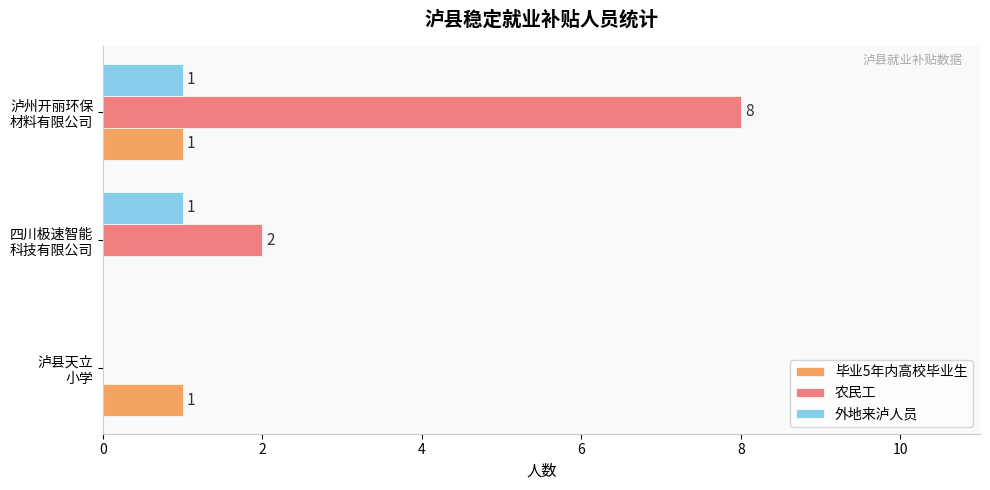

What is the greatest value displayed?

8